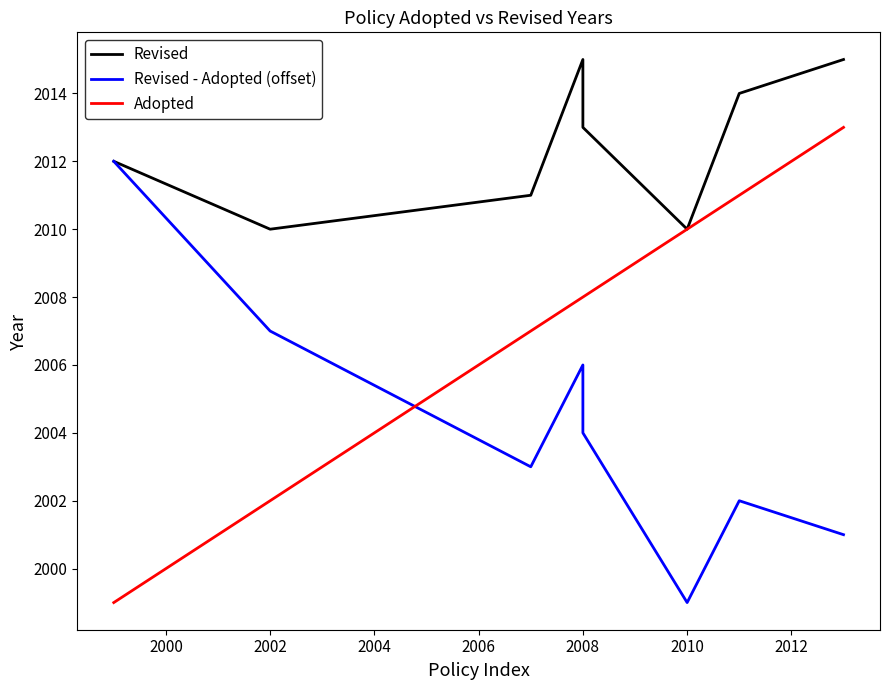

How many lines are shown in the chart?

3